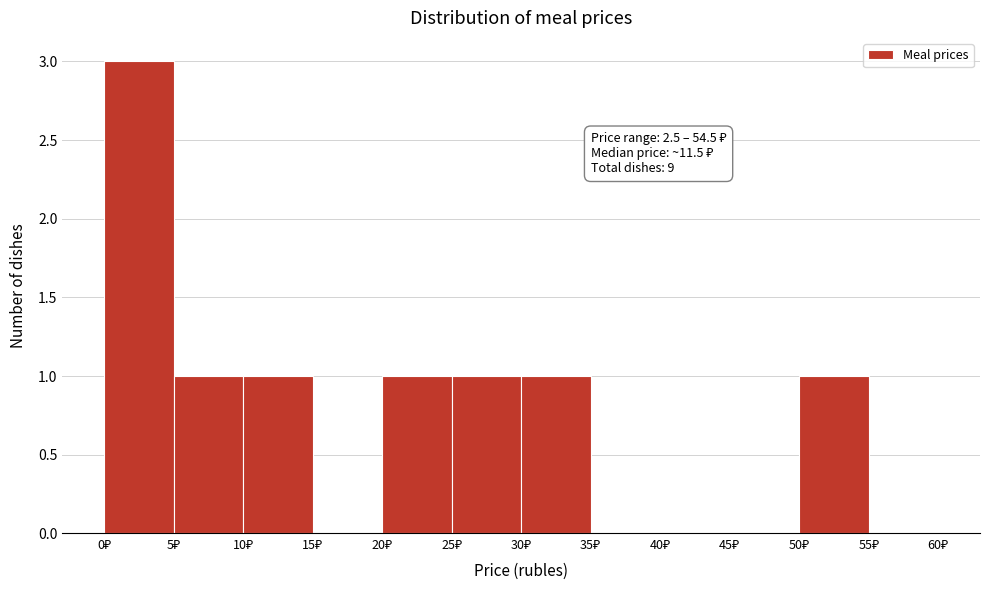

Over which range of the x-axis is the bar tallest?

0 to 5